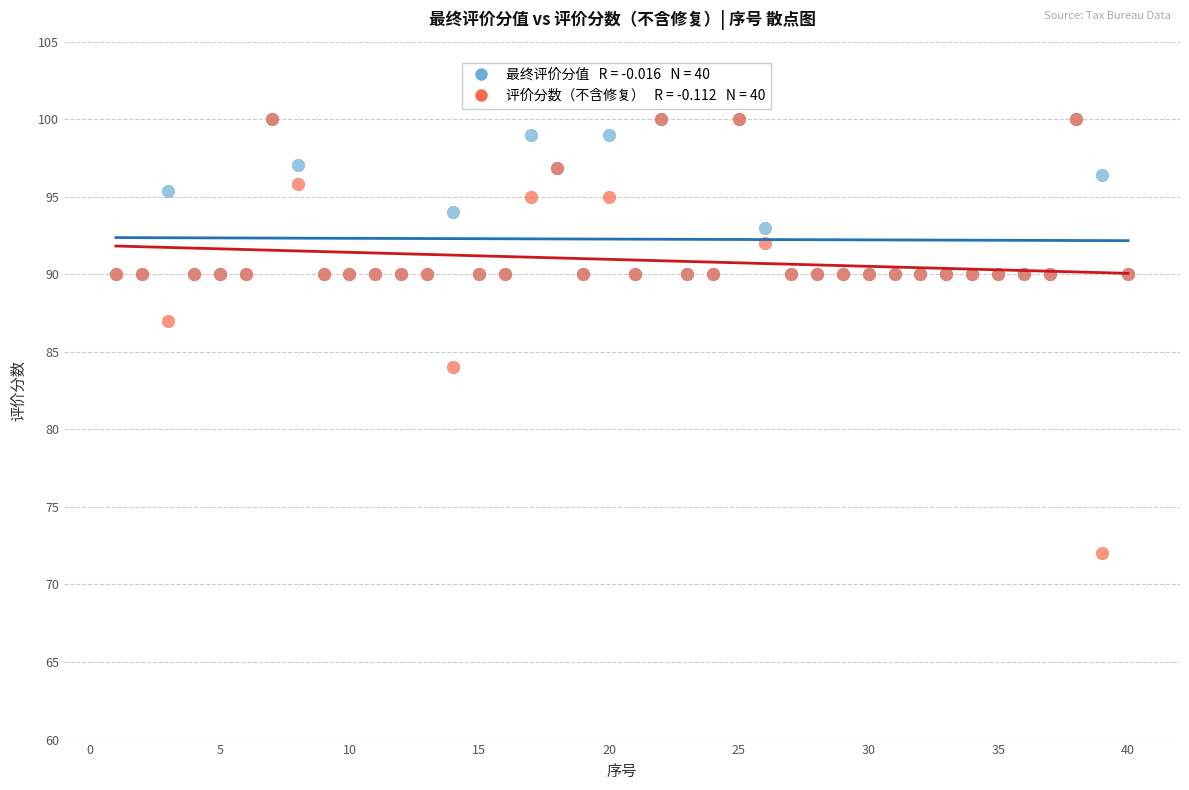

Across all series, what Y value is closest to 86?

87.0